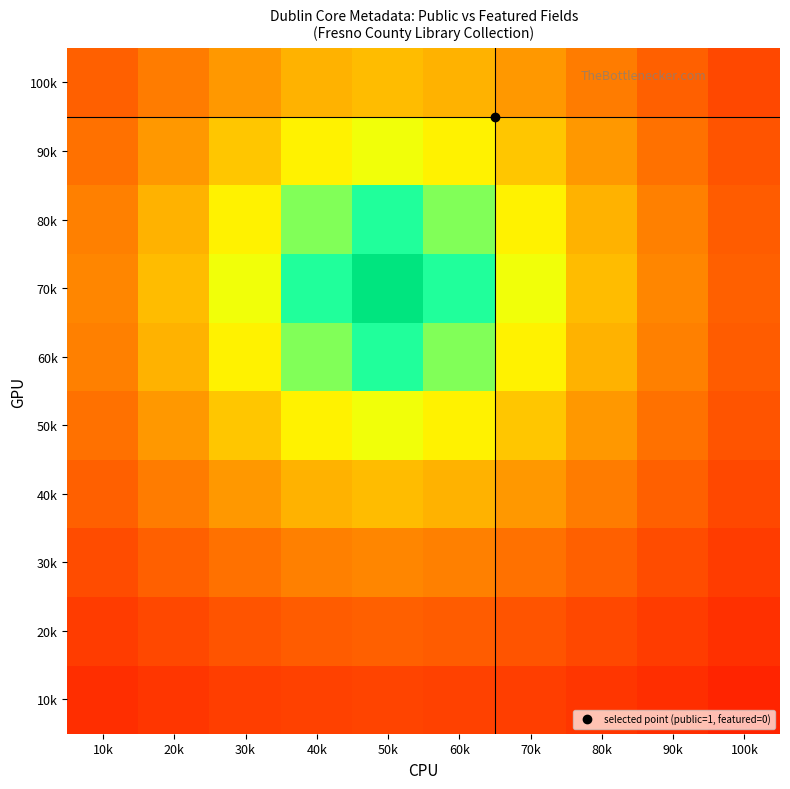

At 50k, list the series in order from largest to smallest.

70k, 60k, 80k, 50k, 90k, 40k, 100k, 30k, 20k, 10k